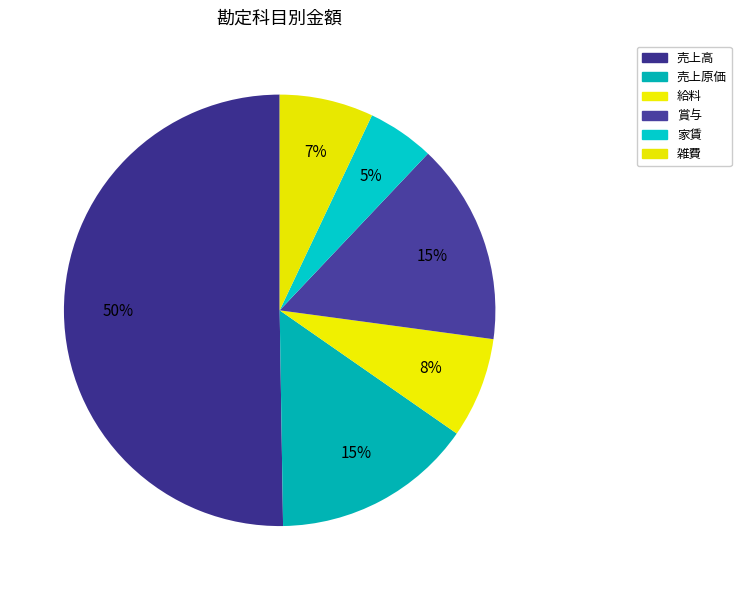

How many slices are in this pie chart?

6